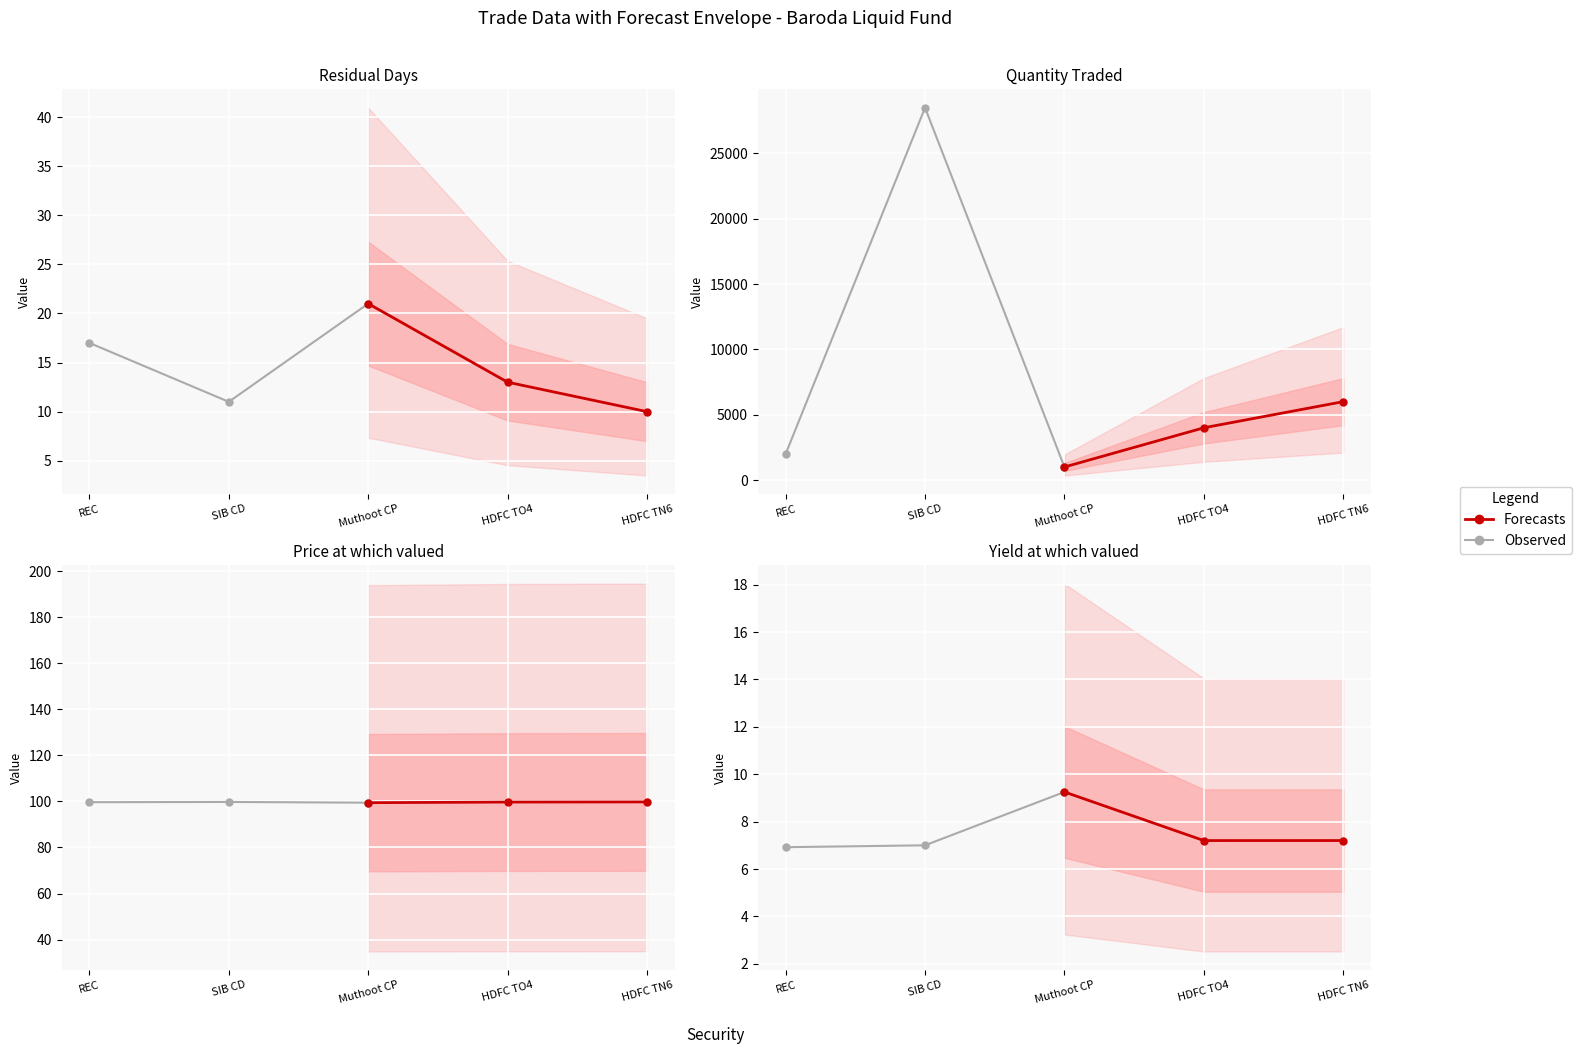

Does the chart display data point markers on the line(s)?

Yes